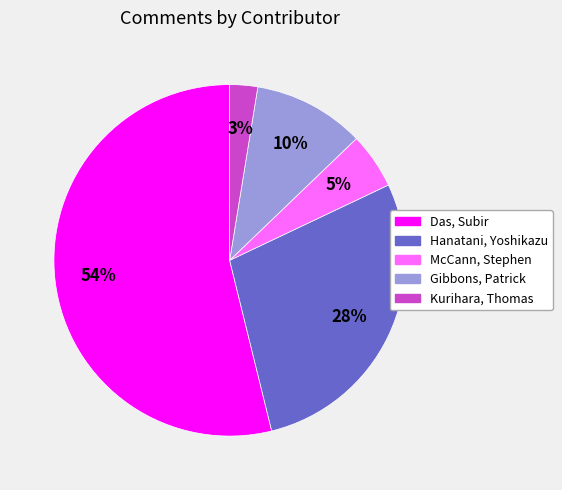

To the nearest percent, what portion does Hanatani, Yoshikazu represent?

28%